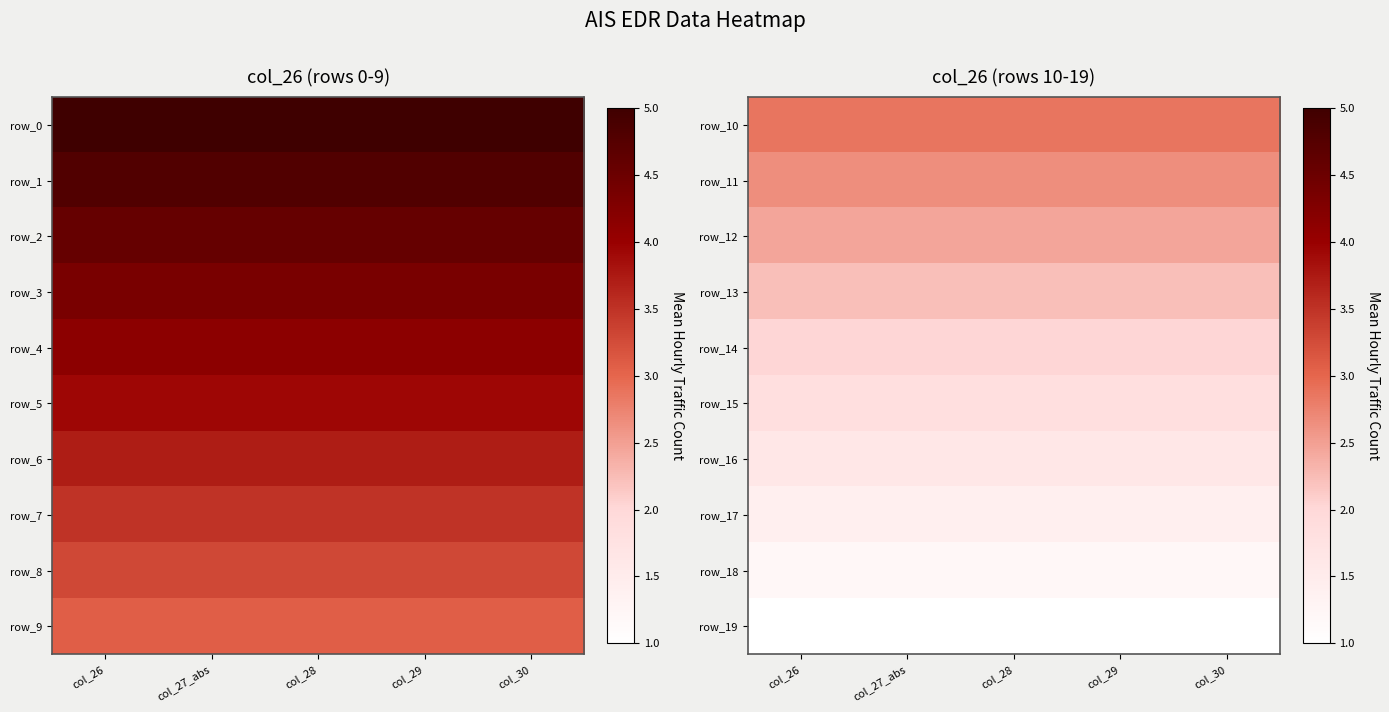

Is the value of row_9 at col_27_abs greater than the value of row_8 at col_30?

No